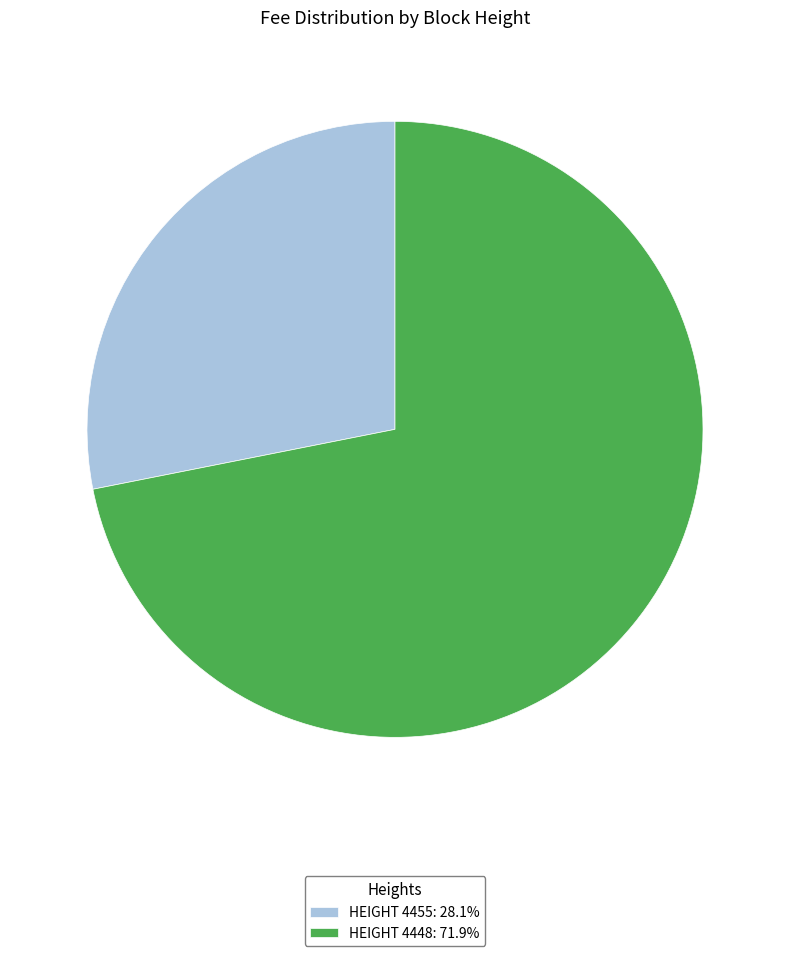

Is HEIGHT 4455: 28.1% the majority of the pie?

No